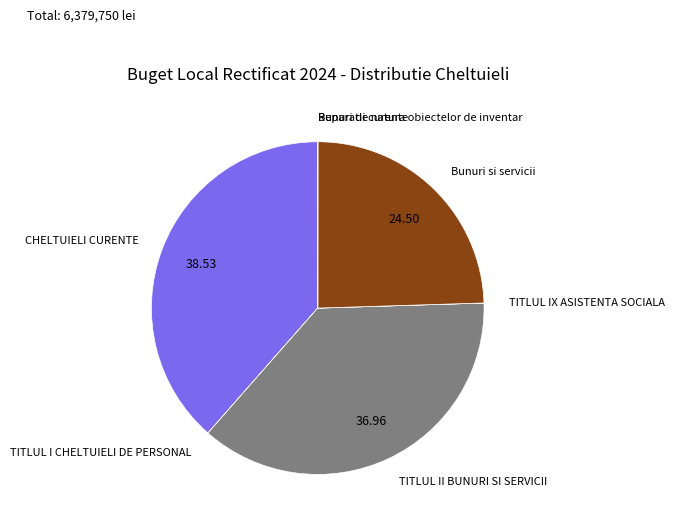

Does any single category account for the majority?

No